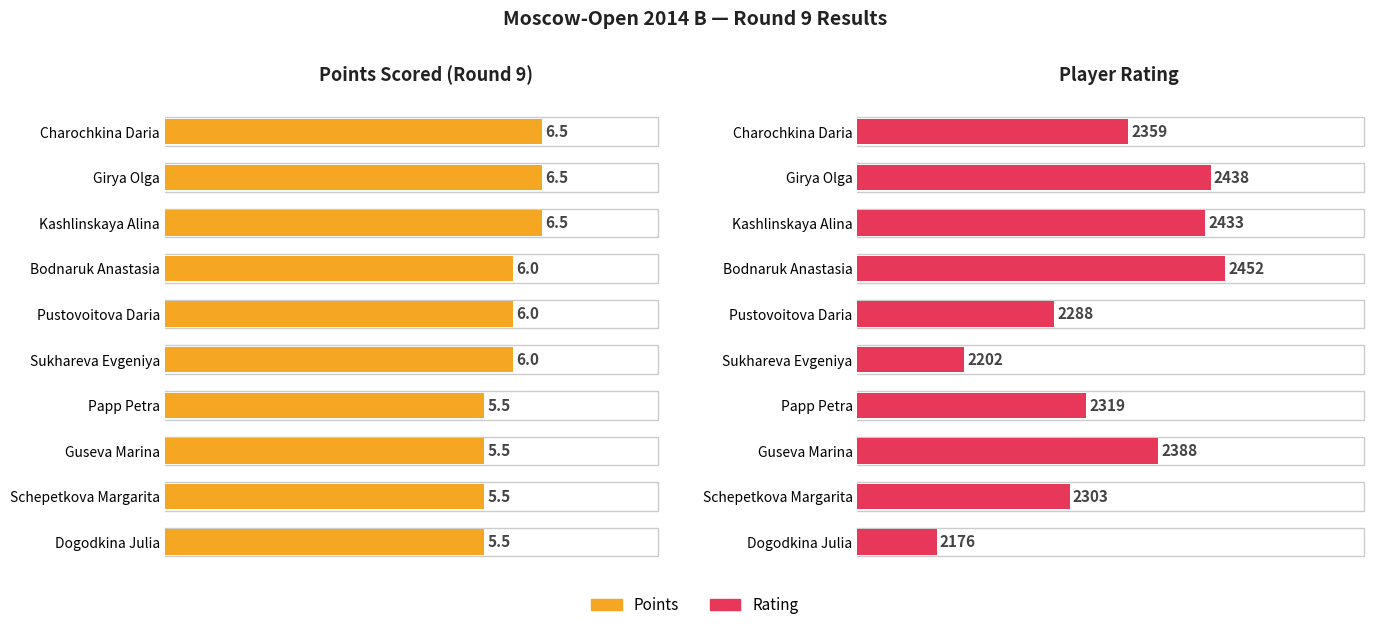

What is the sum of the Rating values at Pustovoitova Daria and Schepetkova Margarita?

4591.0